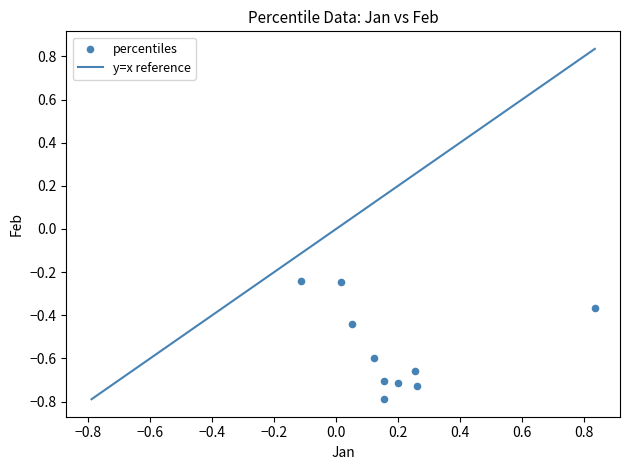

What is the average Y value?

-0.5